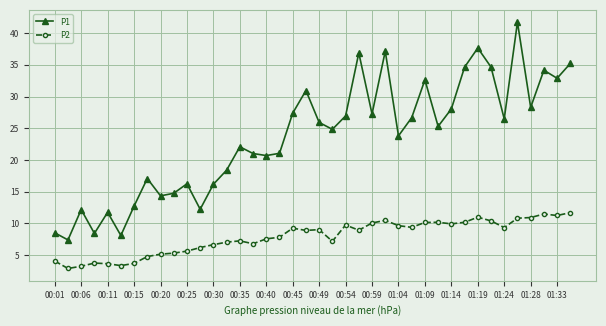

What is the sum of all P1 values?

942.6